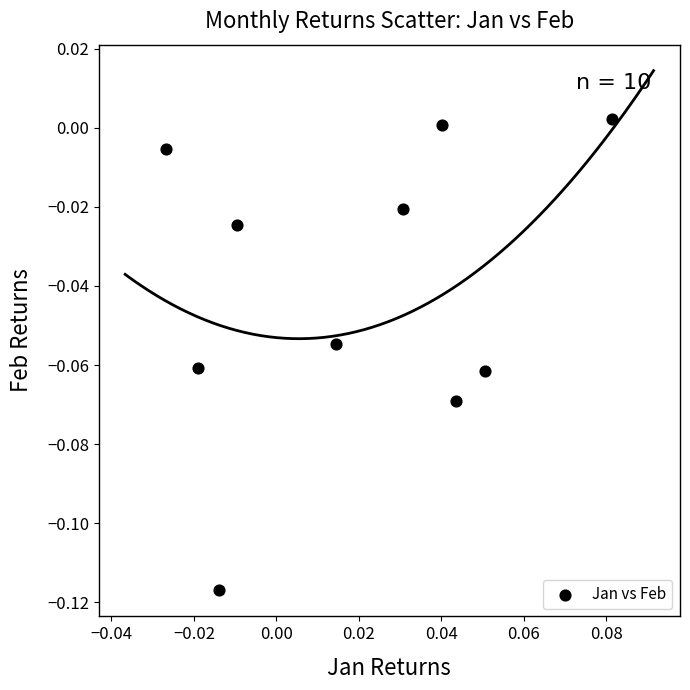

Count the number of points in this scatter plot.

10